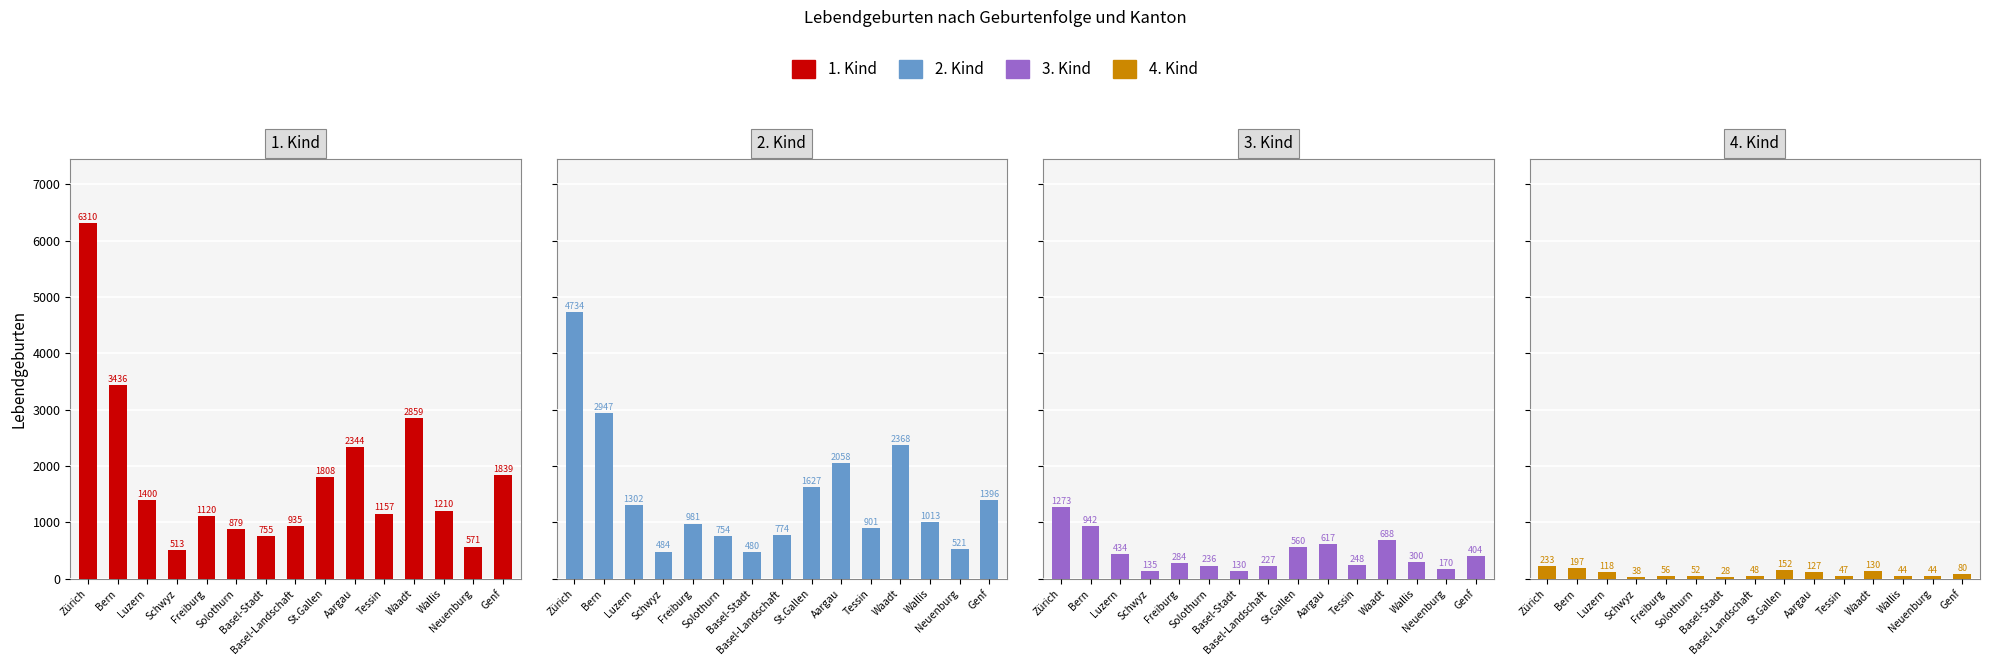

Reading left to right, what are all the values shown in this chart?

1. Kind: Zürich=6310	Bern=3436	Luzern=1400	Schwyz=513	Freiburg=1120	Solothurn=879	Basel-Stadt=755	Basel-Landschaft=935	St.Gallen=1808	Aargau=2344	Tessin=1157	Waadt=2859	Wallis=1210	Neuenburg=571	Genf=1839
2. Kind: Zürich=4734	Bern=2947	Luzern=1302	Schwyz=484	Freiburg=981	Solothurn=754	Basel-Stadt=480	Basel-Landschaft=774	St.Gallen=1627	Aargau=2058	Tessin=901	Waadt=2368	Wallis=1013	Neuenburg=521	Genf=1396
3. Kind: Zürich=1273	Bern=942	Luzern=434	Schwyz=135	Freiburg=284	Solothurn=236	Basel-Stadt=130	Basel-Landschaft=227	St.Gallen=560	Aargau=617	Tessin=248	Waadt=688	Wallis=300	Neuenburg=170	Genf=404
4. Kind: Zürich=233	Bern=197	Luzern=118	Schwyz=38	Freiburg=56	Solothurn=52	Basel-Stadt=28	Basel-Landschaft=48	St.Gallen=152	Aargau=127	Tessin=47	Waadt=130	Wallis=44	Neuenburg=44	Genf=80